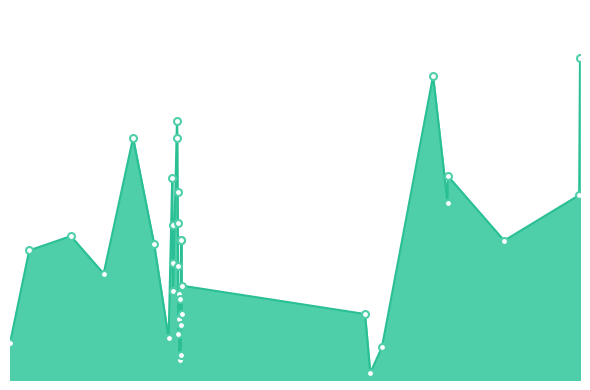

Does the chart have visible grid lines?

No